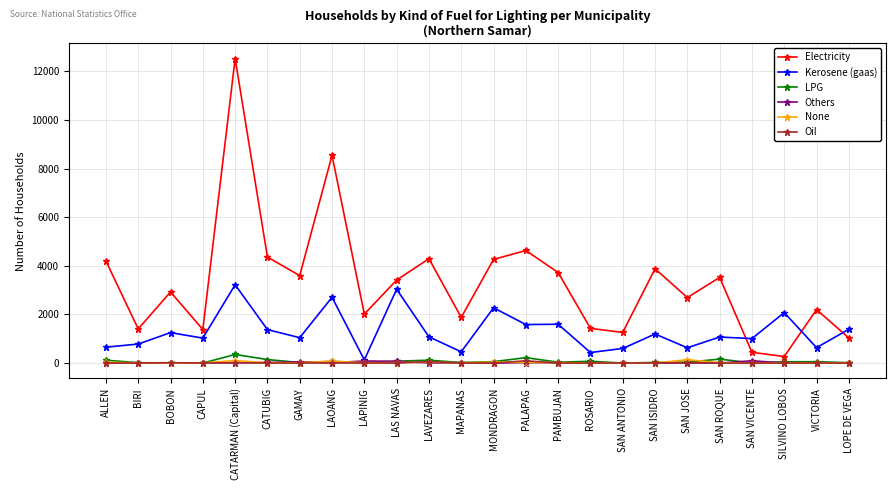

What is the total value across all series at MAPANAS?

2371